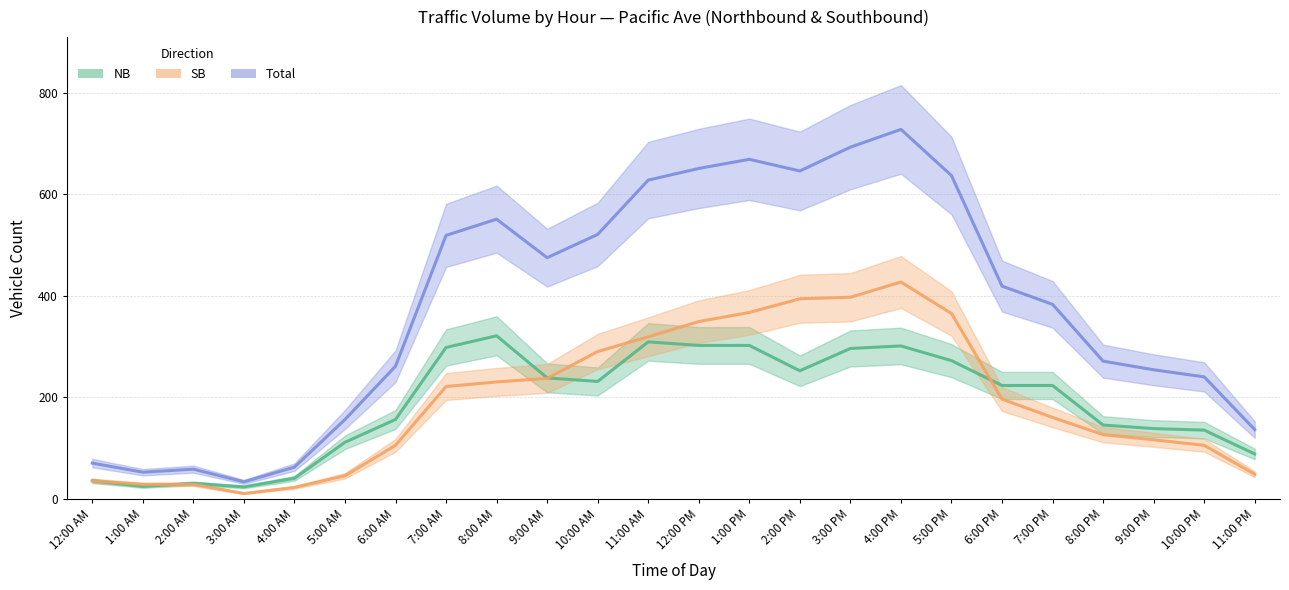

The NB series shows 32 at 5:00 AM. True or false?

False